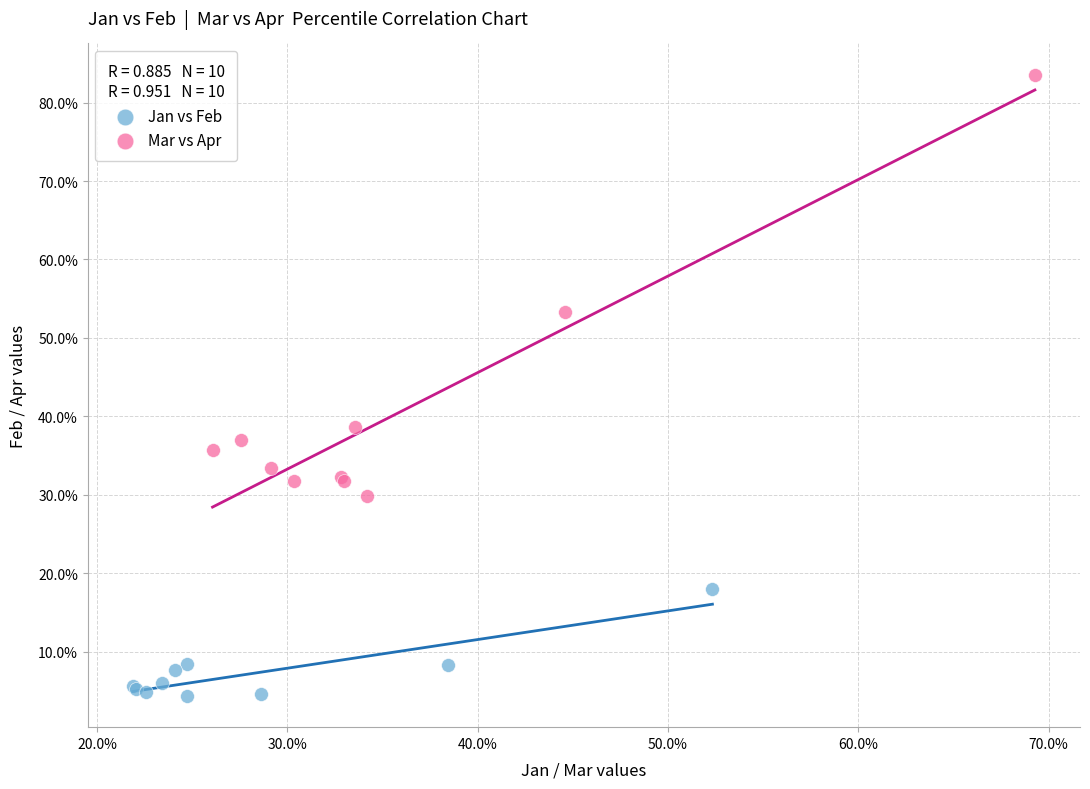

Which series reaches the minimum Y coordinate?

Jan vs Feb